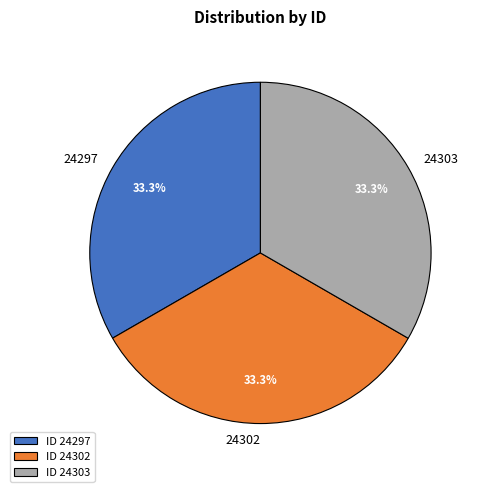

Is the sum of 24303 and 24297 greater than half?

Yes